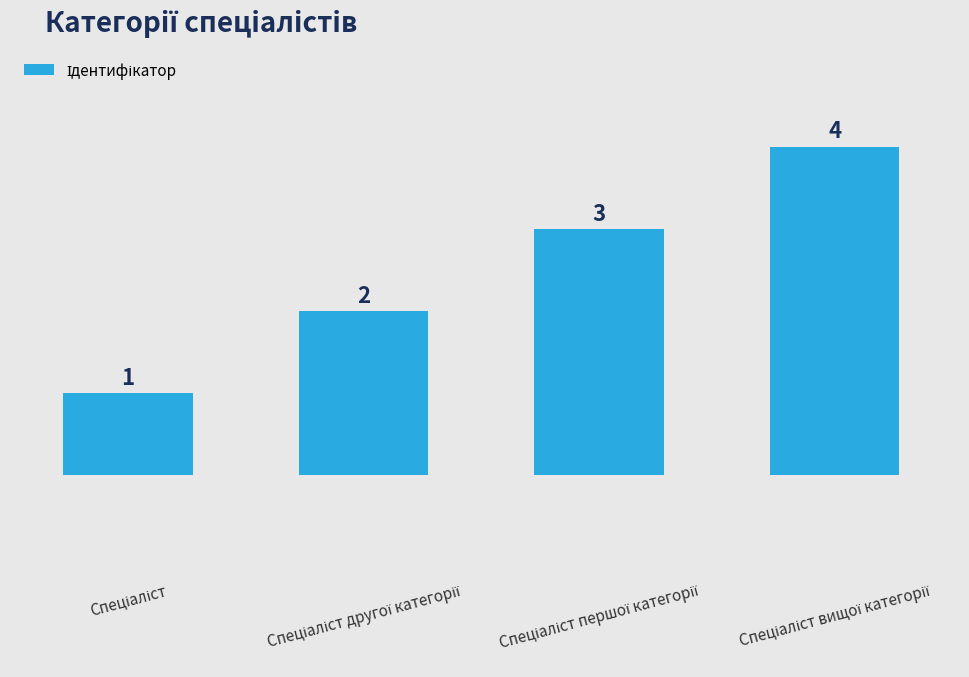

What is the difference between the maximum and second lowest values?

2